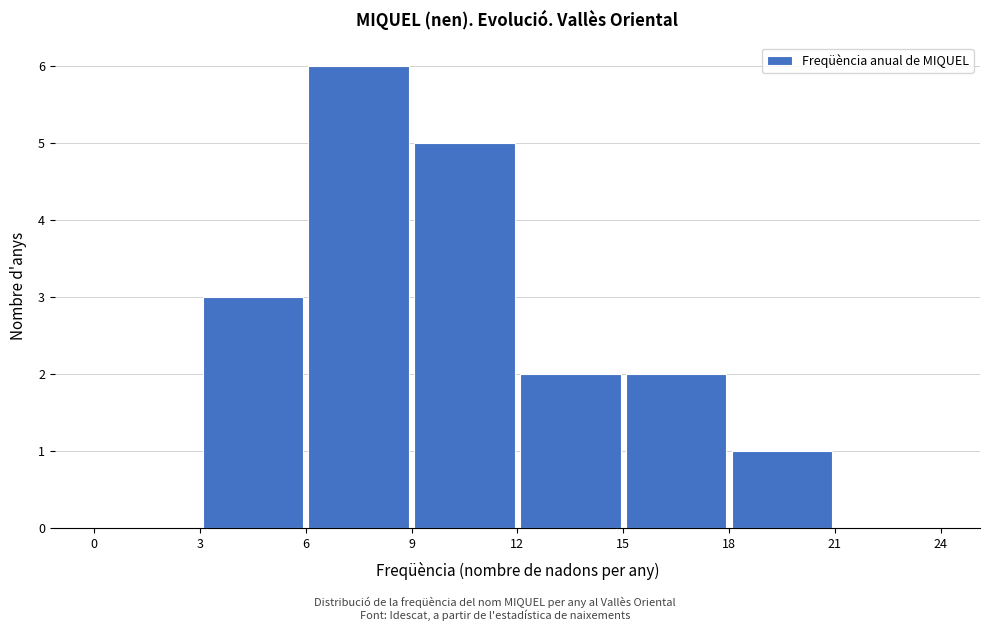

What is the height of the bar covering 12 to 15 on the x-axis? The values are not printed on the chart, so give them approximately, as read against the axis.

2